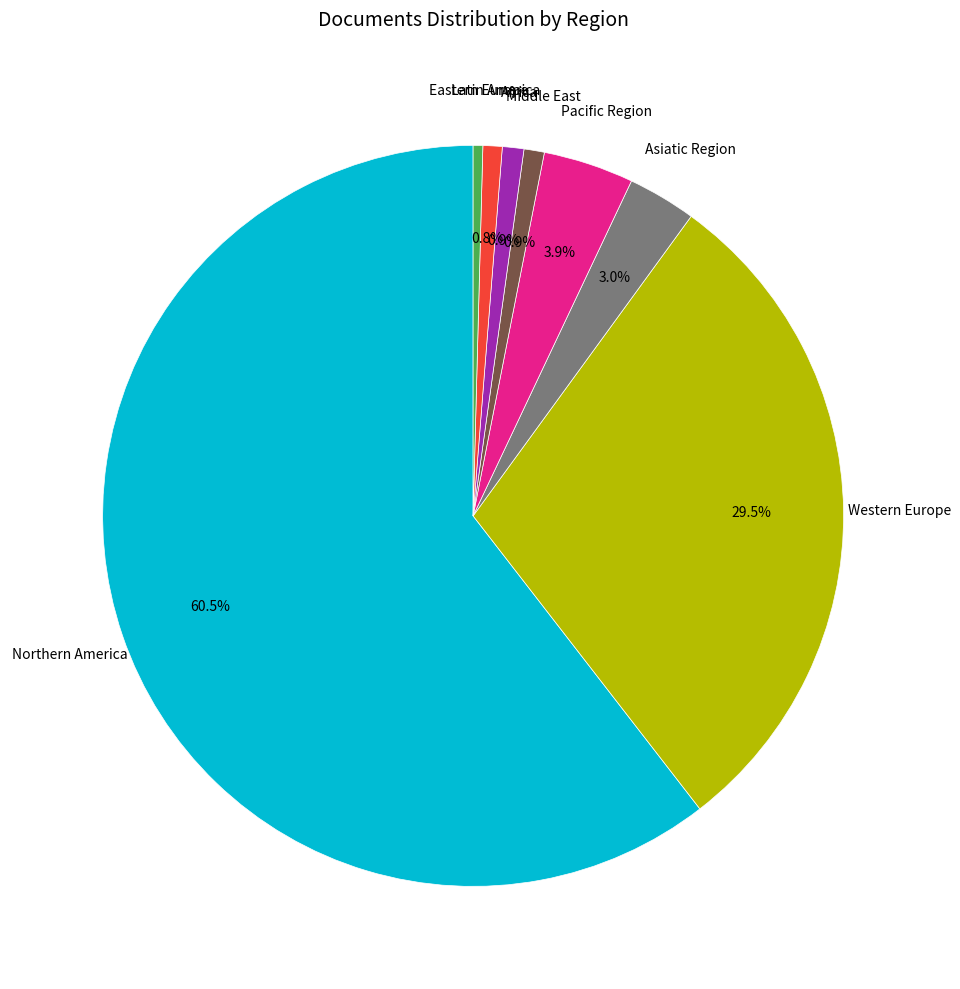

Is there a majority slice in this chart?

Yes